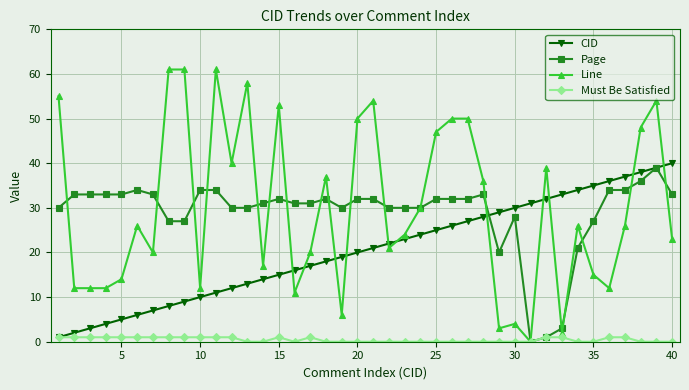

Reading left to right, transcribe all the data shown in this chart.

CID: 1	2	3	4	5	6	7	8	9	10	11	12	13	14	15	16	17	18	19	20	21	22	23	24	25	26	27	28	29	30	31	32	33	34	35	36	37	38	39	40
Page: 30	33	33	33	33	34	33	27	27	34	34	30	30	31	32	31	31	32	30	32	32	30	30	30	32	32	32	33	20	28	0	1	3	21	27	34	34	36	39	33
Line: 55	12	12	12	14	26	20	61	61	12	61	40	58	17	53	11	20	37	6	50	54	21	24	30	47	50	50	36	3	4	0	39	2	26	15	12	26	48	54	23
Must Be Satisfied: 1	1	1	1	1	1	1	1	1	1	1	1	0	0	1	0	1	0	0	0	0	0	0	0	0	0	0	0	0	0	0	1	1	0	0	1	1	0	0	0